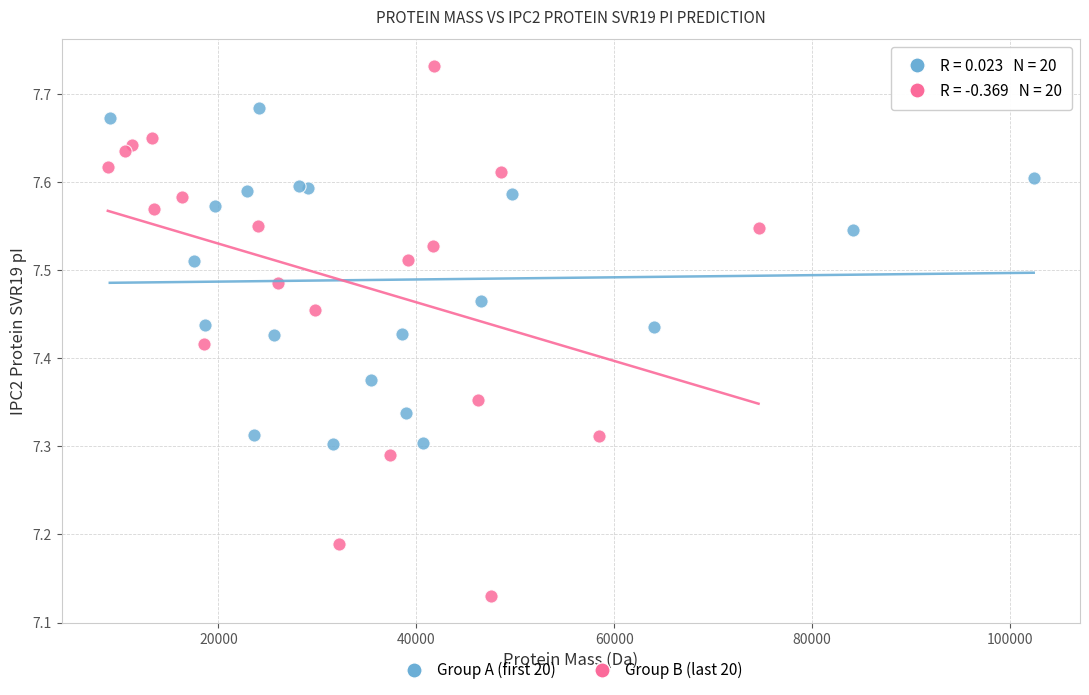

What are all the series names shown in the legend?

Group A (first 20), Group B (last 20)